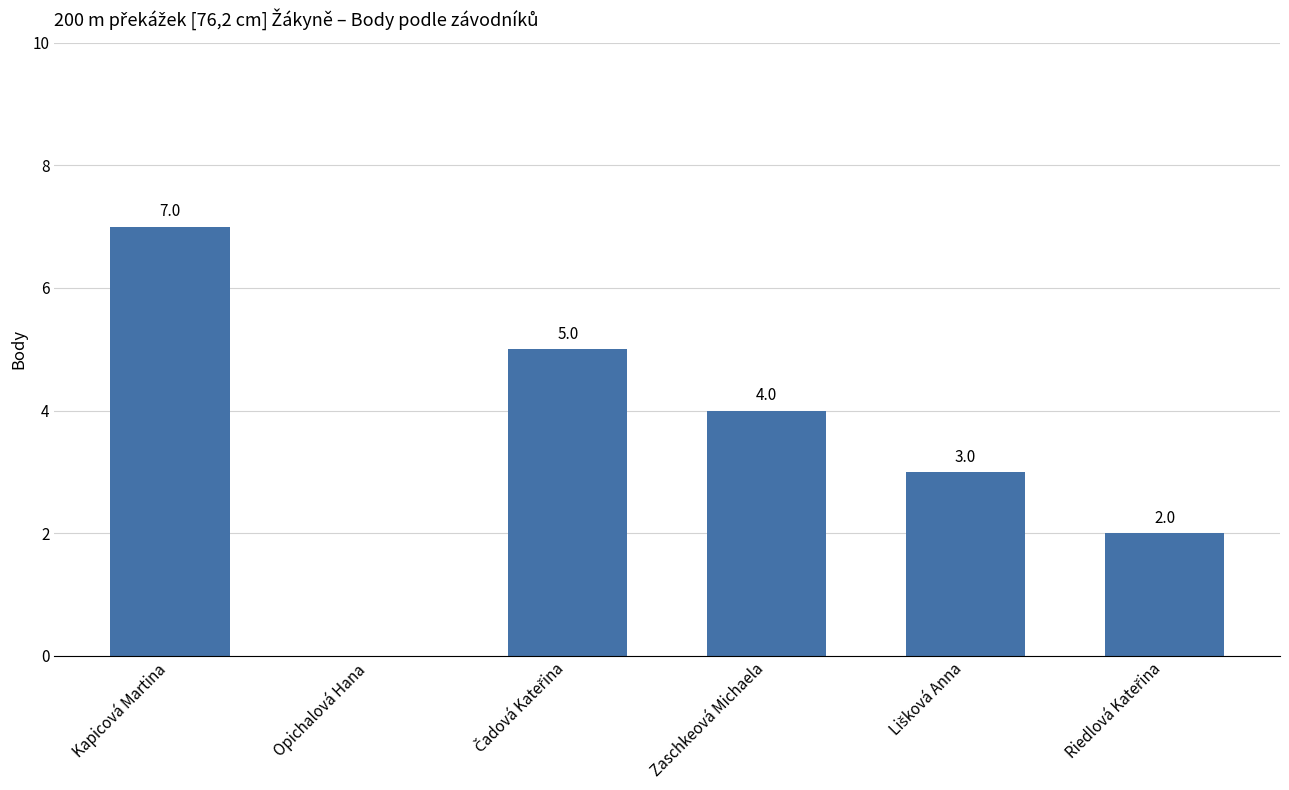

What is the sum of all values?

21